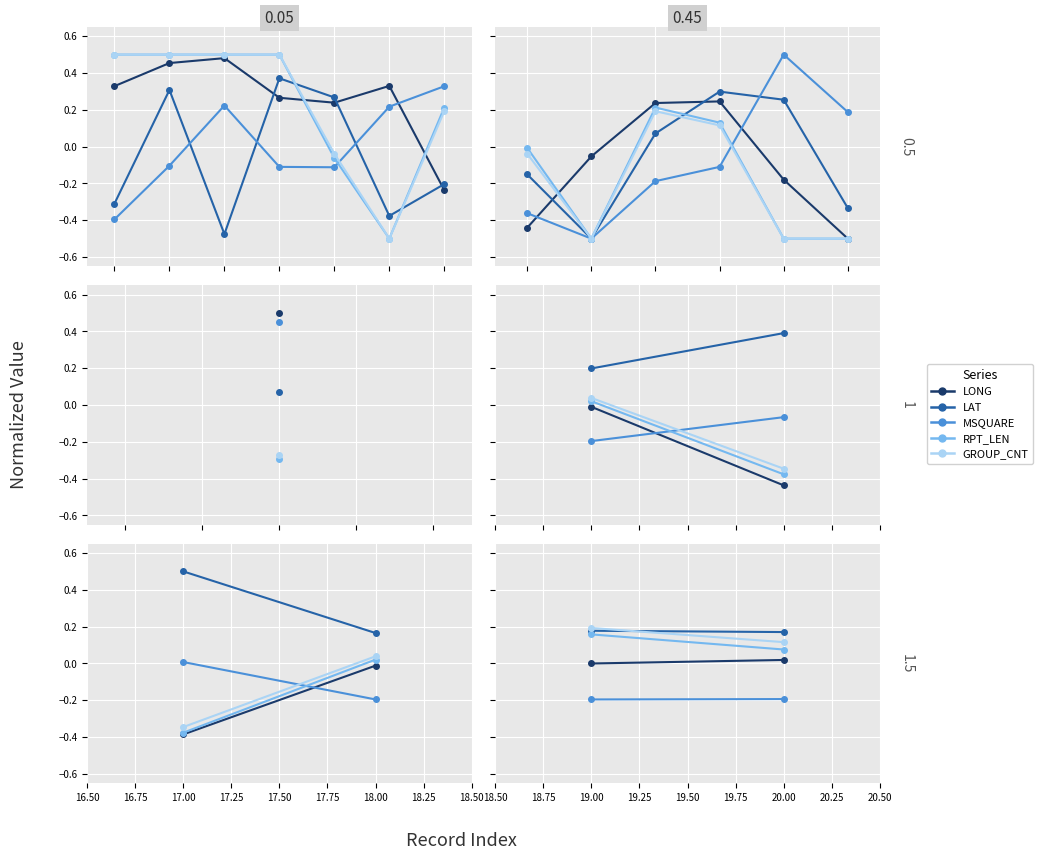

True or false: LONG has a value of 0.0 at 20.00.

False